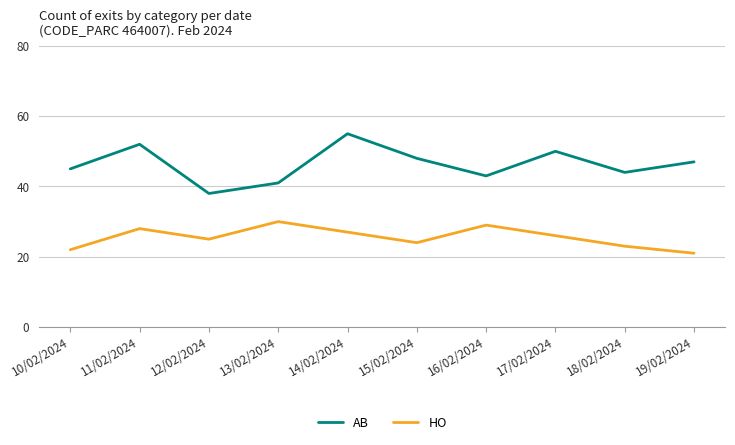

True or false: HO has more than 1 interior local peaks.

True